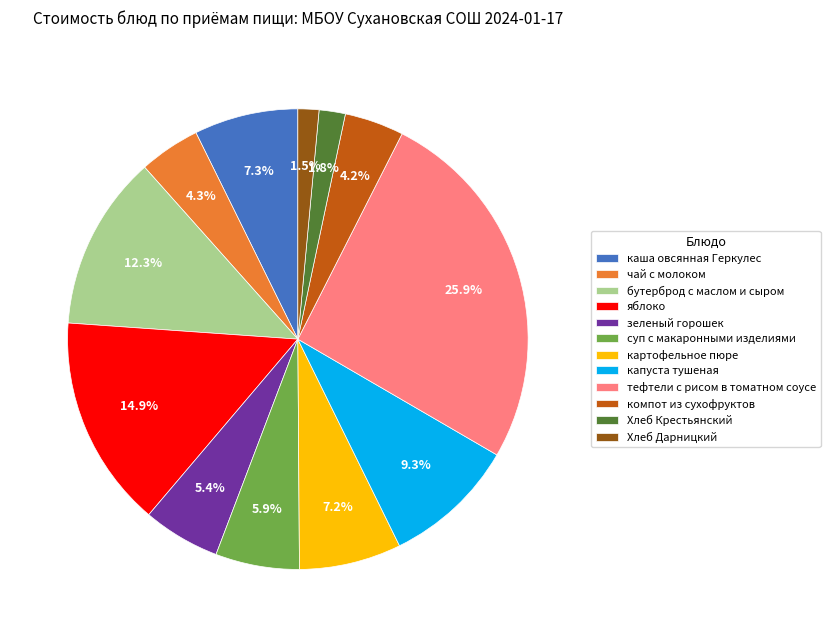

Which slice is the largest?

тефтели с рисом в томатном соусе